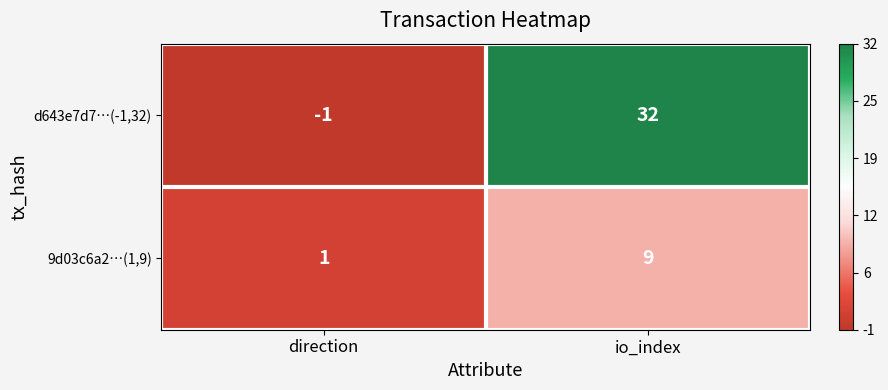

What is the greatest value displayed?

32